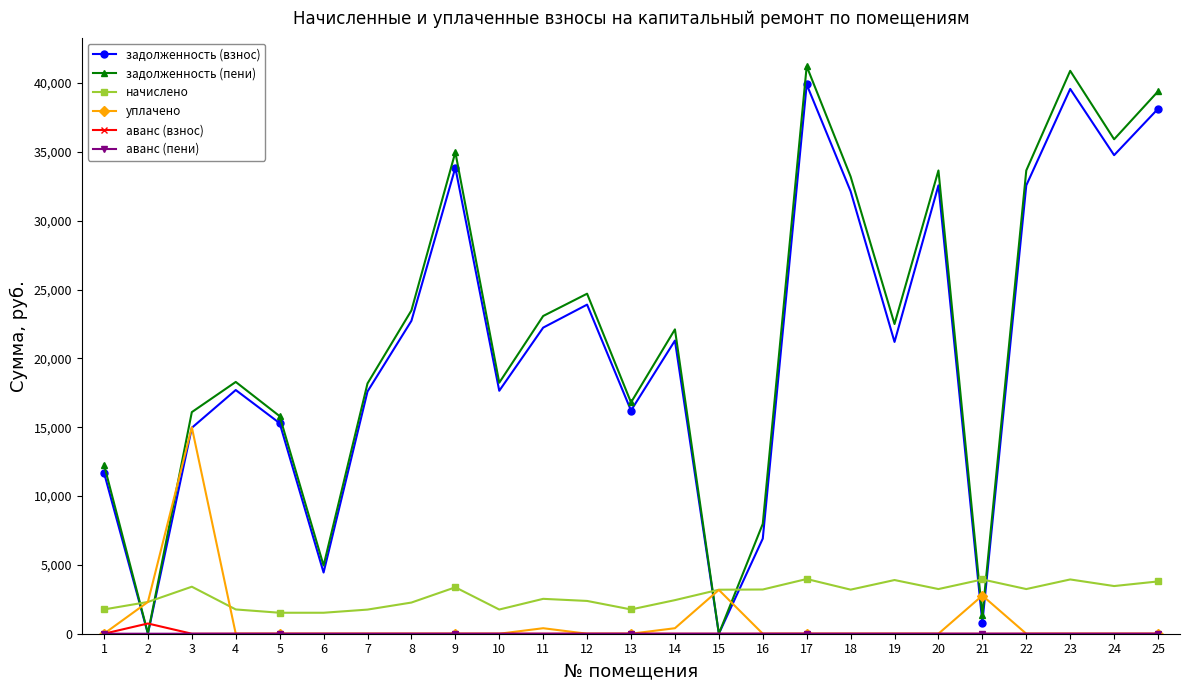

Where is the first local maximum for уплачено?

3